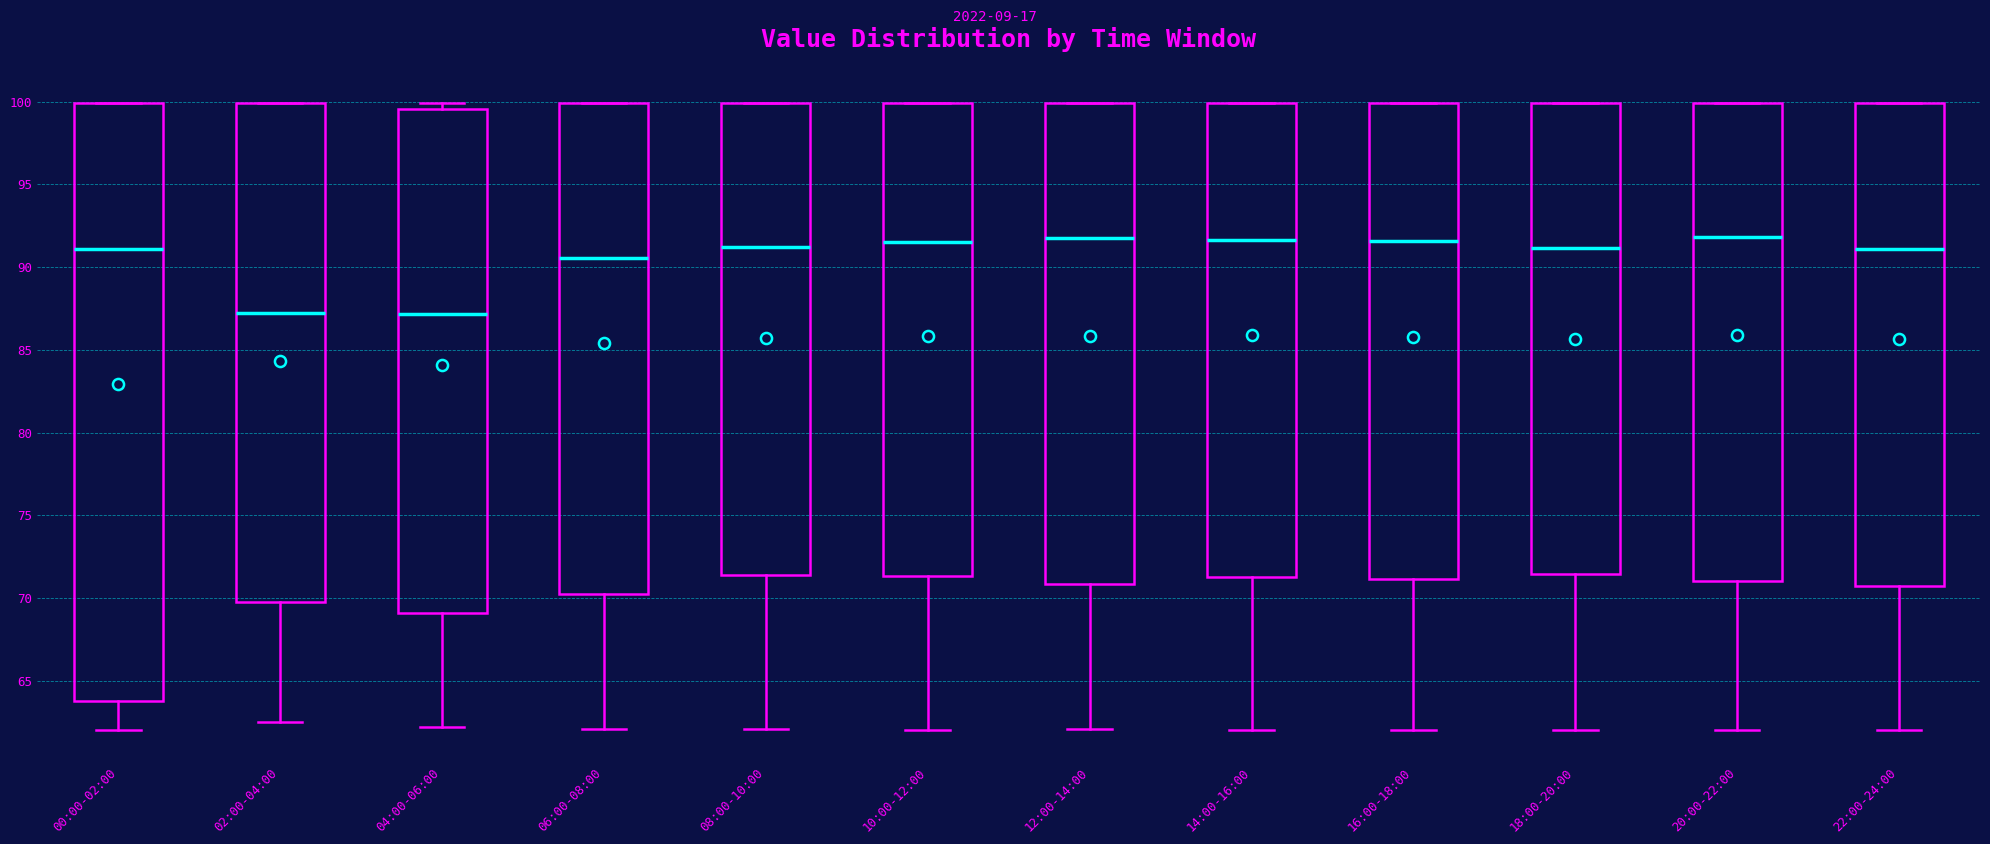

Reading left to right, read every box against the y-axis: the position of its median line, the range the box covers, and the ends of its whiskers. The values are not printed on the chart, so give them approximately, as read against the axis.

00:00-02:00: median 91.0, box 64.0 to 100.0, whiskers 62.0 to 100.0
02:00-04:00: median 87.0, box 70.0 to 100.0, whiskers 62.5 to 100.0
04:00-06:00: median 87.0, box 69.0 to 99.5, whiskers 62.0 to 100.0
06:00-08:00: median 90.5, box 70.0 to 100.0, whiskers 62.0 to 100.0
08:00-10:00: median 91.0, box 71.5 to 100.0, whiskers 62.0 to 100.0
10:00-12:00: median 91.5, box 71.5 to 100.0, whiskers 62.0 to 100.0
12:00-14:00: median 92.0, box 71.0 to 100.0, whiskers 62.0 to 100.0
14:00-16:00: median 91.5, box 71.5 to 100.0, whiskers 62.0 to 100.0
16:00-18:00: median 91.5, box 71.0 to 100.0, whiskers 62.0 to 100.0
18:00-20:00: median 91.0, box 71.5 to 100.0, whiskers 62.0 to 100.0
20:00-22:00: median 92.0, box 71.0 to 100.0, whiskers 62.0 to 100.0
22:00-24:00: median 91.0, box 71.0 to 100.0, whiskers 62.0 to 100.0